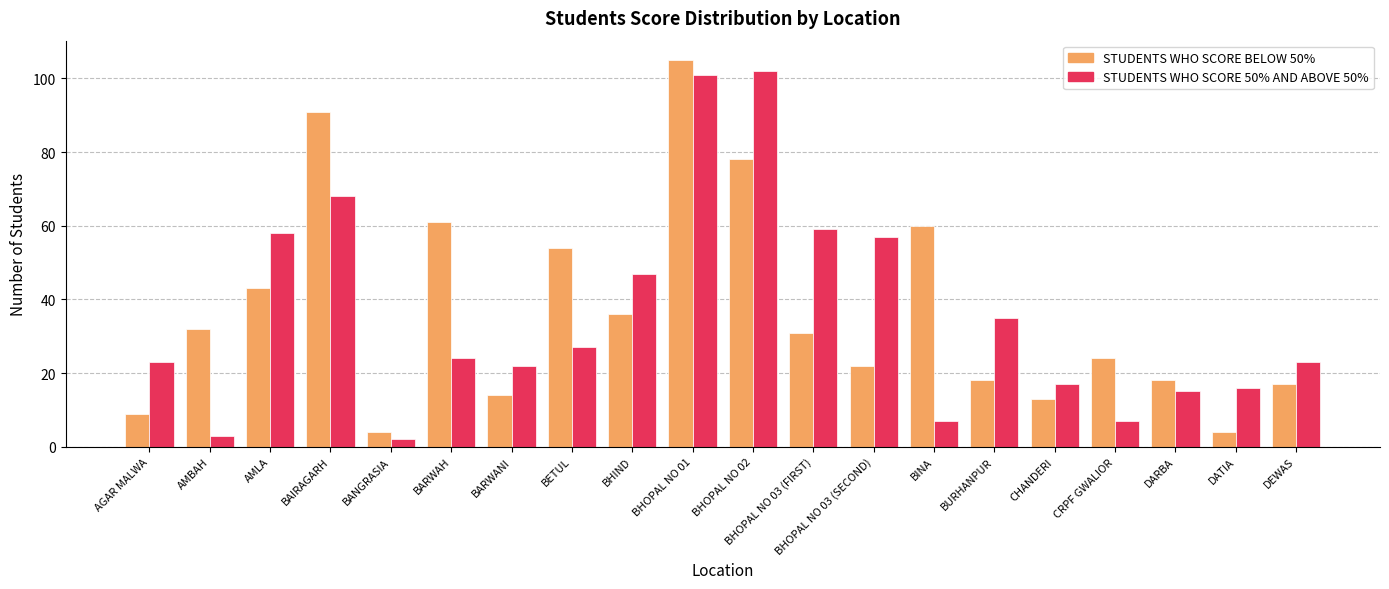

At how many categories does at least one series exceed 14?

19